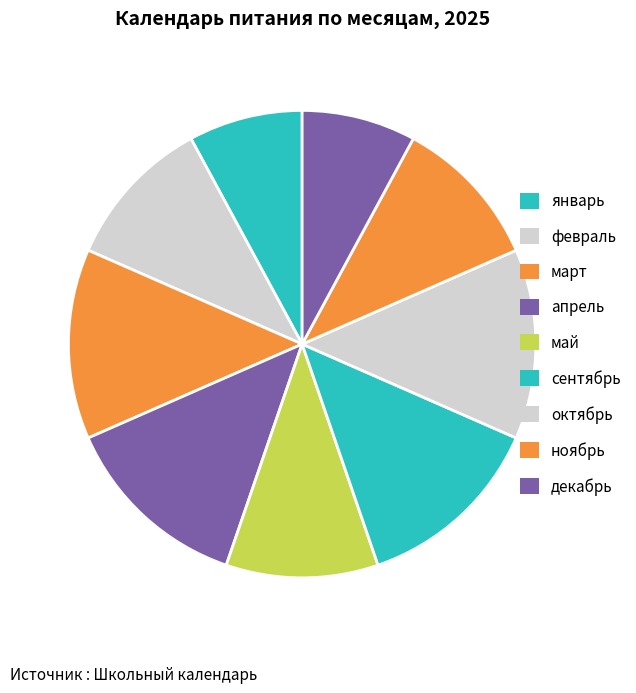

What is the ratio of the value at январь to the value at март?

0.6